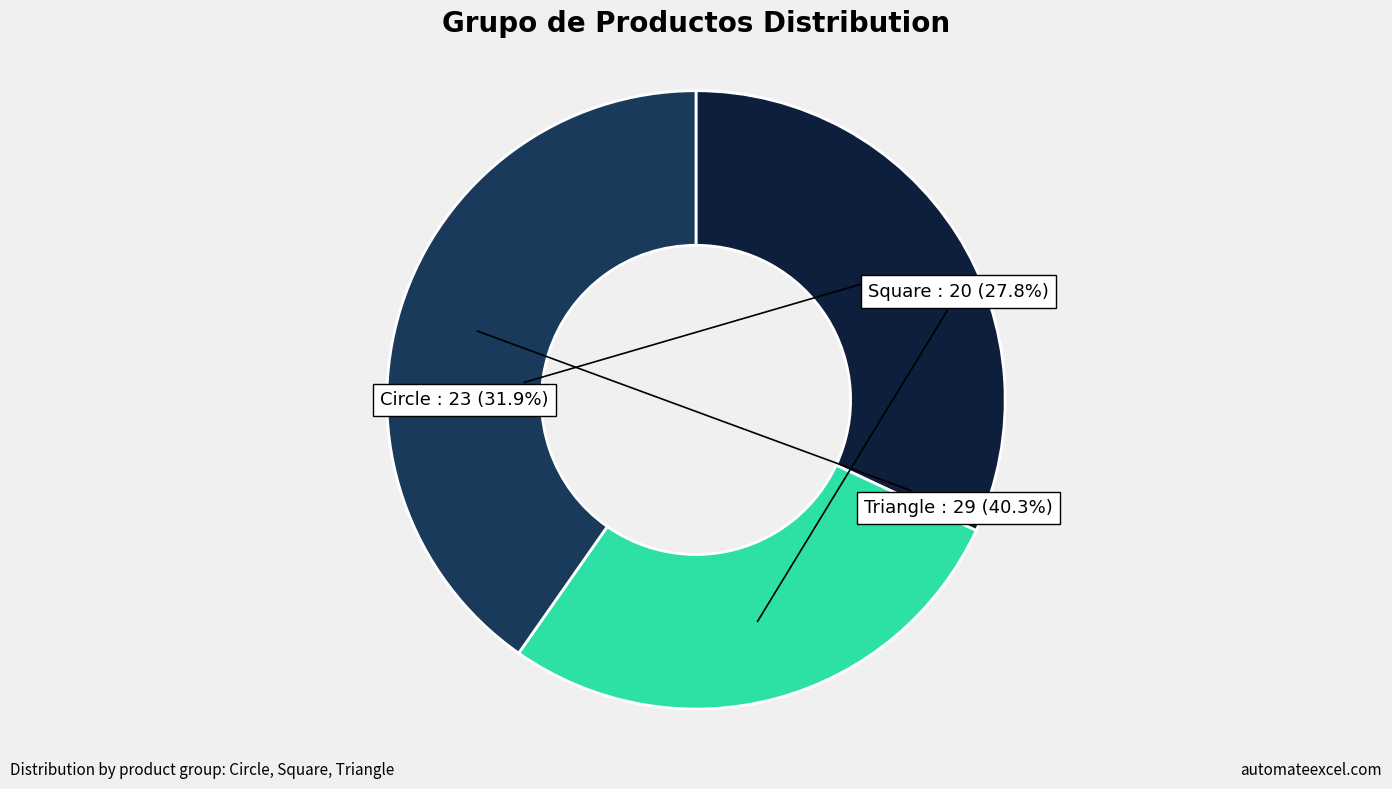

Is there any slice that represents more than half of the pie?

No